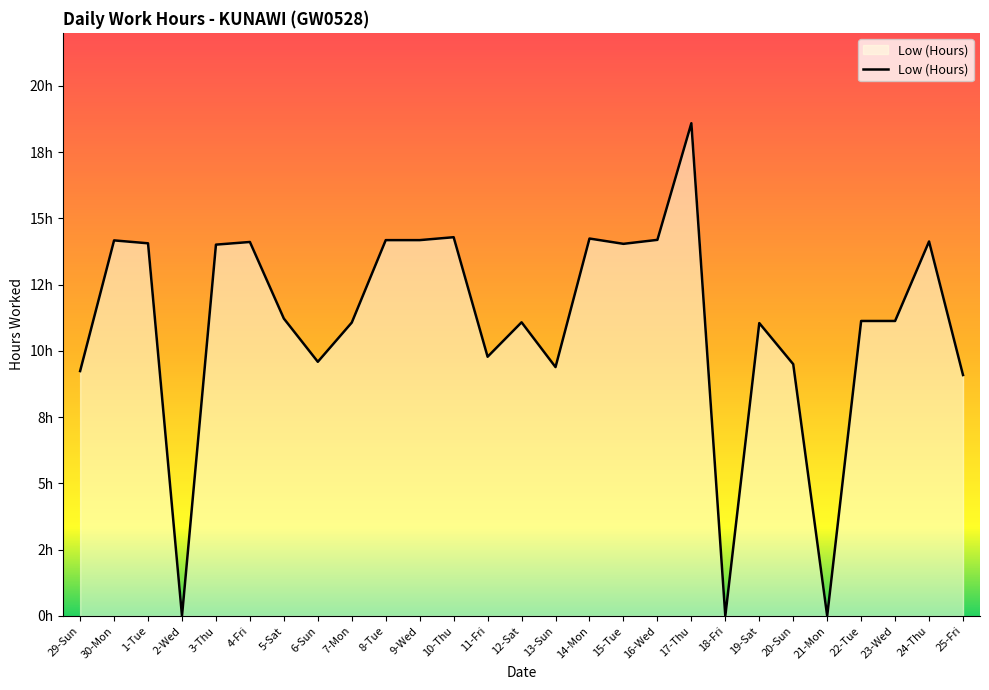

List the labels in order of value, largest first.

17-Thu, 10-Thu, 14-Mon, 16-Wed, 8-Tue, 9-Wed, 30-Mon, 24-Thu, 4-Fri, 1-Tue, 15-Tue, 3-Thu, 5-Sat, 22-Tue, 23-Wed, 12-Sat, 7-Mon, 19-Sat, 11-Fri, 6-Sun, 20-Sun, 13-Sun, 29-Sun, 25-Fri, 2-Wed, 18-Fri, 21-Mon